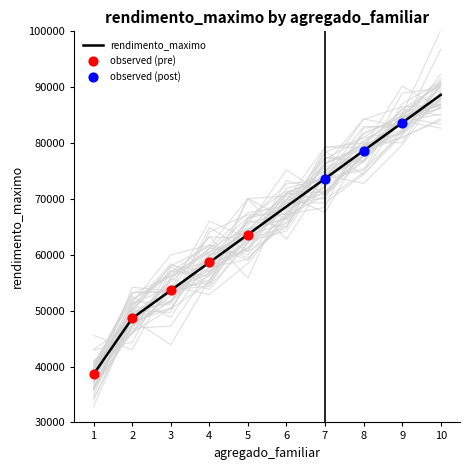

Approximately how many times larger is the value at 3 compared to 8?

0.7